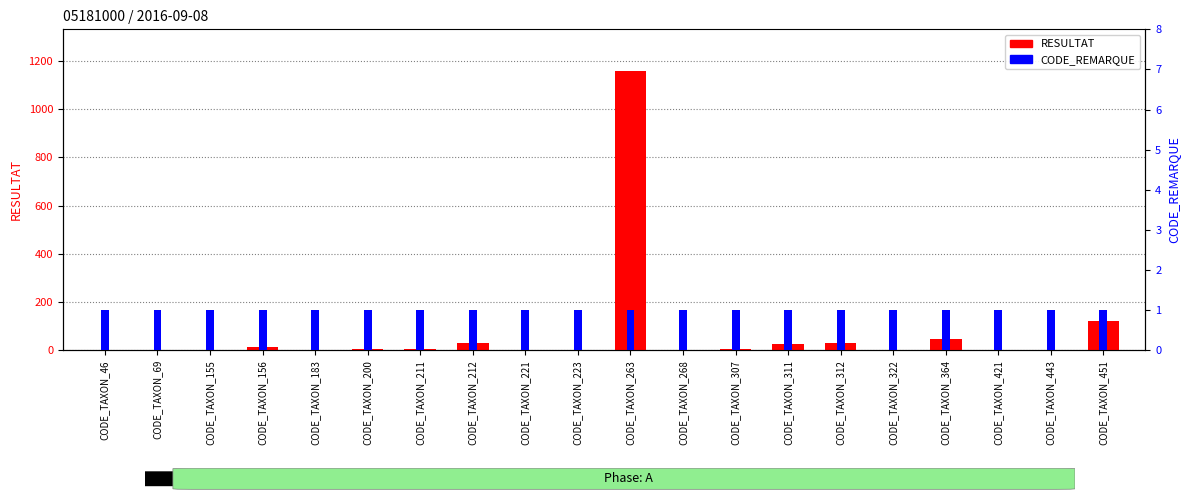

Which label corresponds to the smallest value in the chart?

CODE_TAXON_46